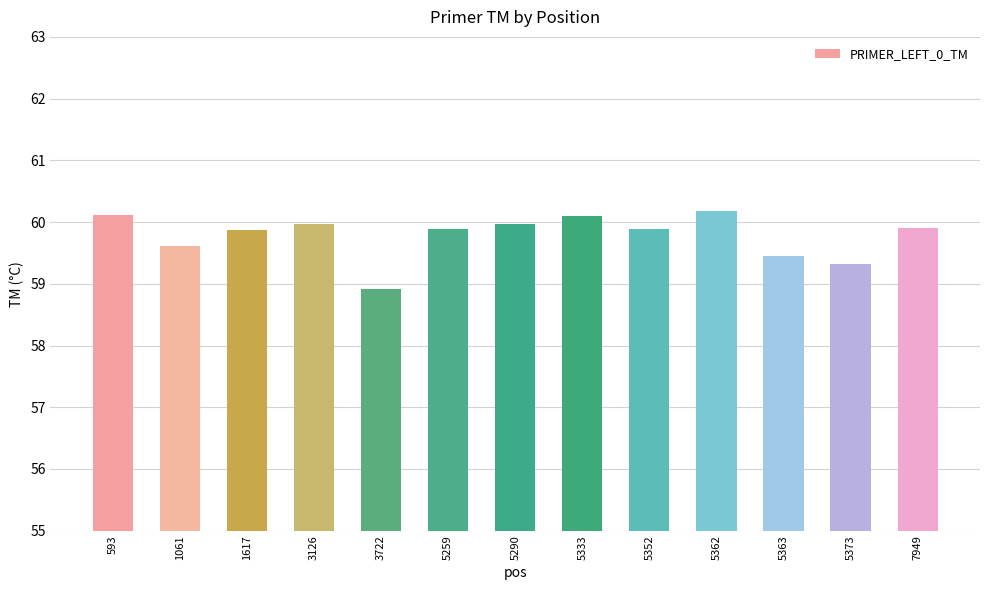

Reading left to right, extract all data points from this chart.

593=60.1	1061=59.6	1617=59.9	3126=60.0	3722=58.9	5259=59.9	5290=60.0	5333=60.1	5352=59.9	5362=60.2	5363=59.5	5373=59.3	7949=59.9